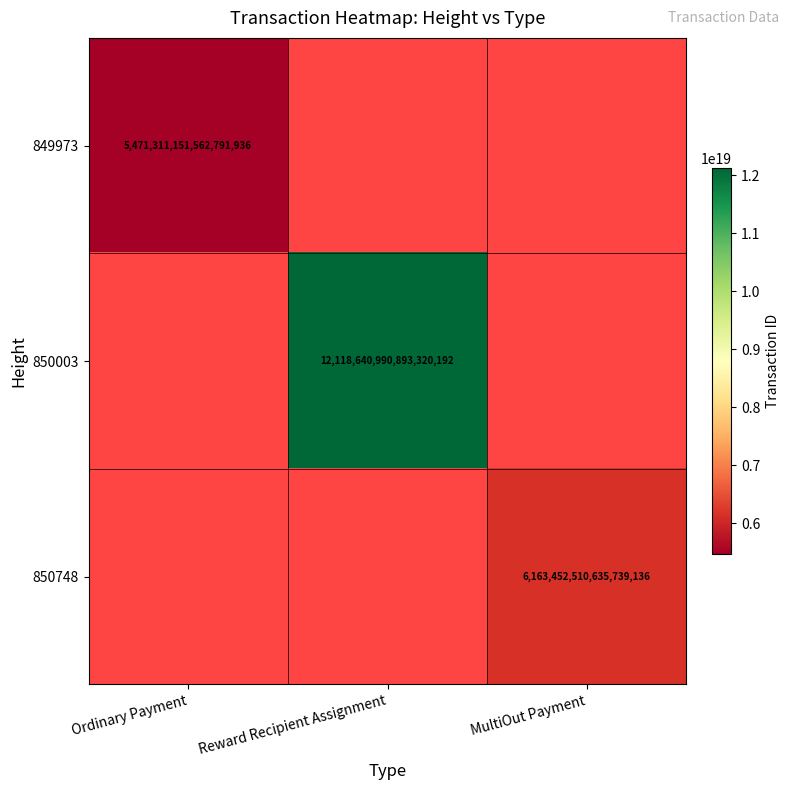

Which label corresponds to the smallest value in the chart?

Ordinary Payment